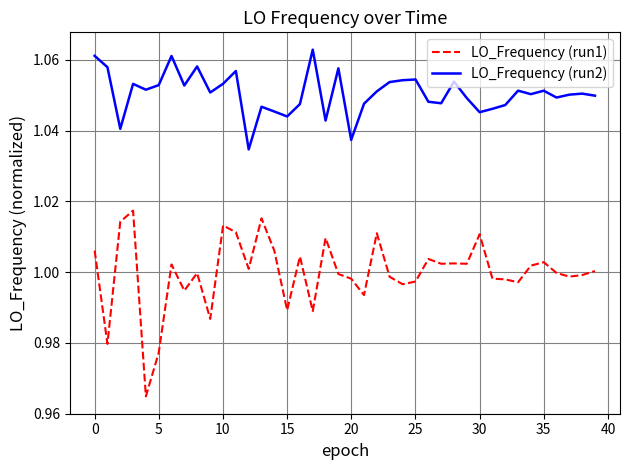

Which series has the largest range (max minus min)?

LO_Frequency (run1)